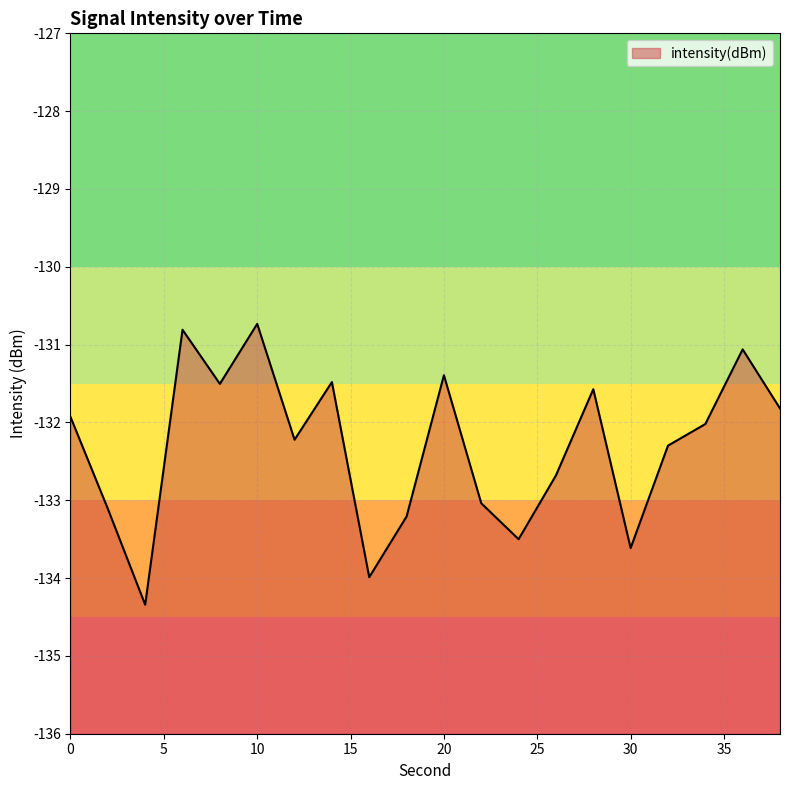

What is the average value?

-132.3